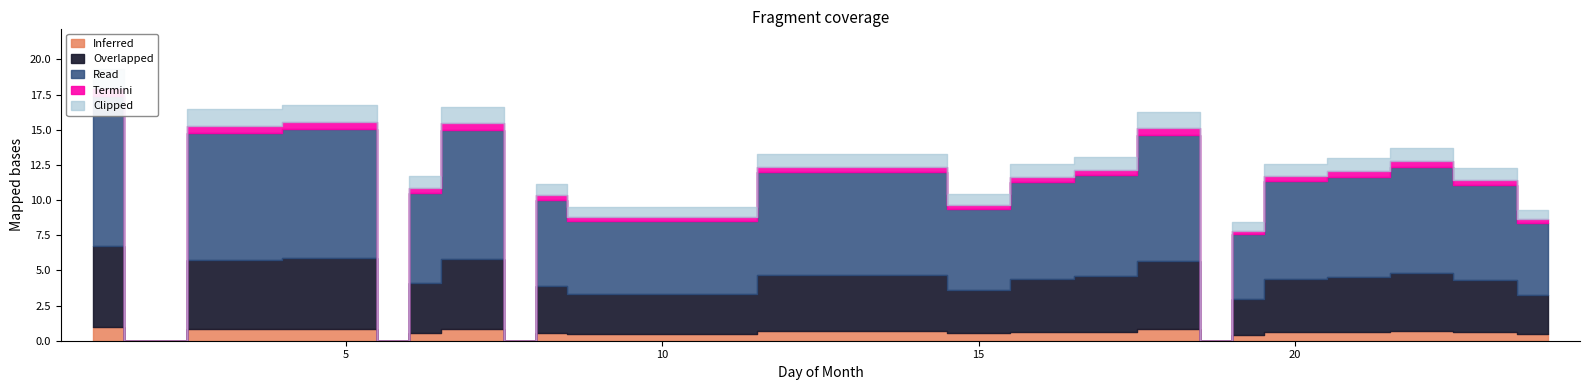

Reading left to right, transcribe all the data shown in this chart.

19.3	0.0	16.4	16.7	0.0	11.7	16.6	0.0	11.1	9.5	13.3	10.4	12.5	13.1	16.2	0.0	8.4	12.6	13.0	13.7	12.3	9.3